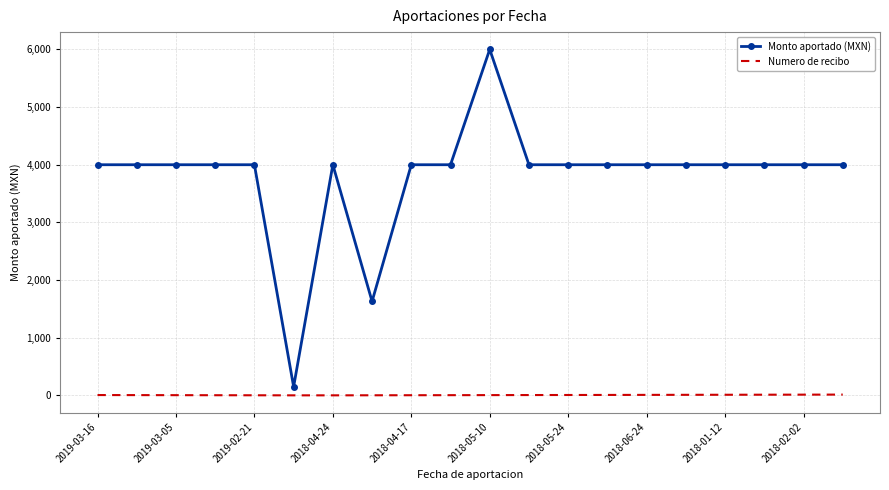

Which series has the widest spread of values?

Monto aportado (MXN)